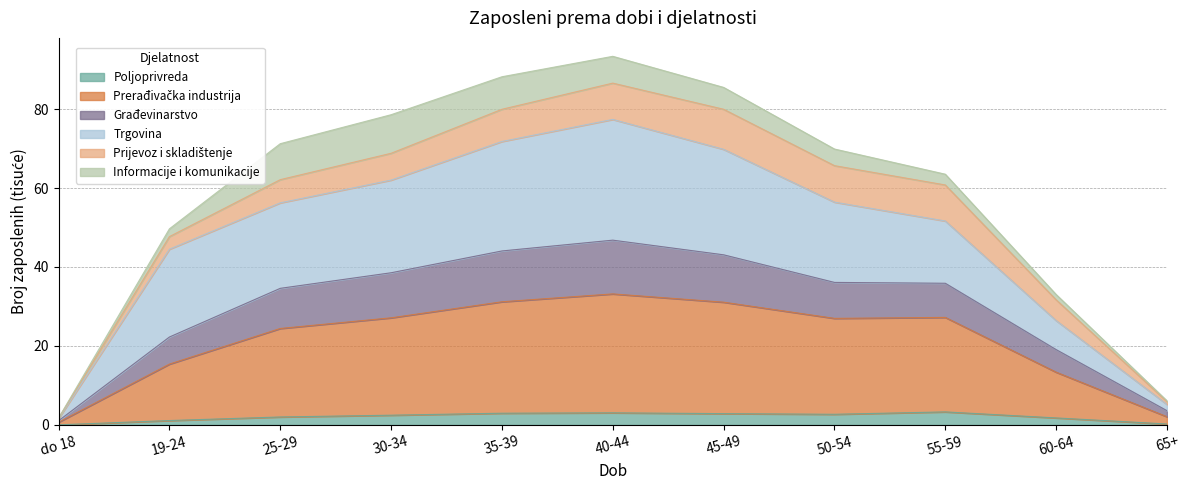

What is the maximum value for Poljoprivreda?

3.3